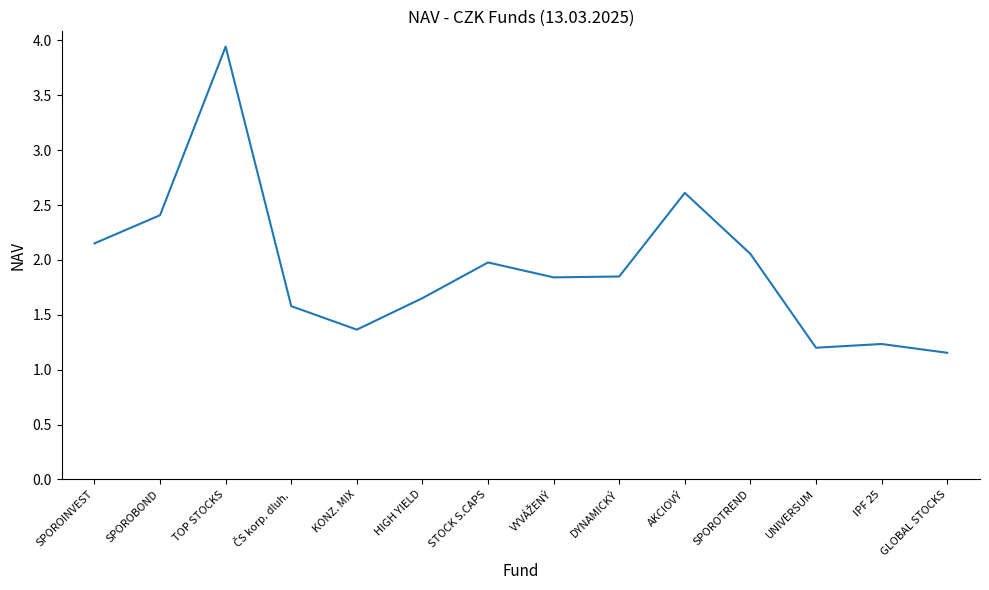

What position from the right is GLOBAL STOCKS?

1